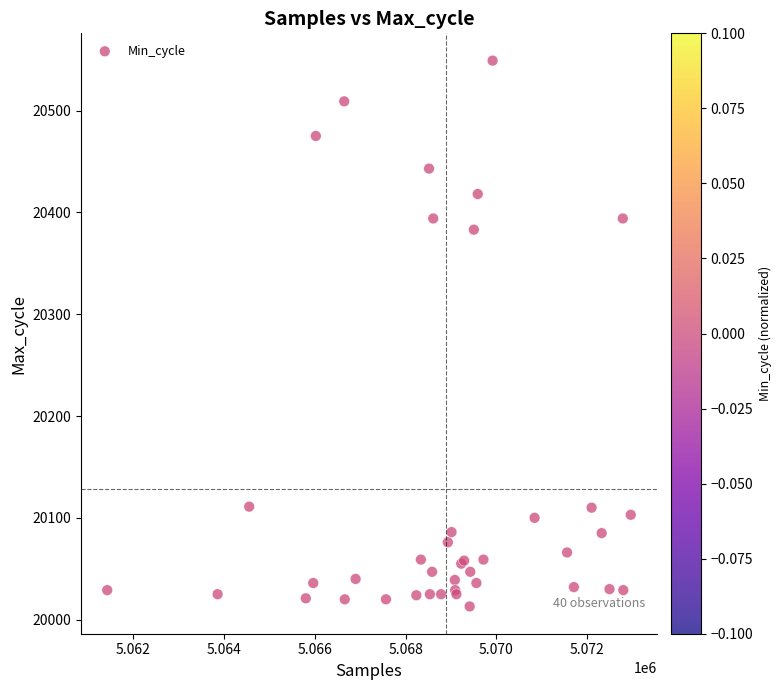

What Y value in the scatter plot is closest to 20281?

20383